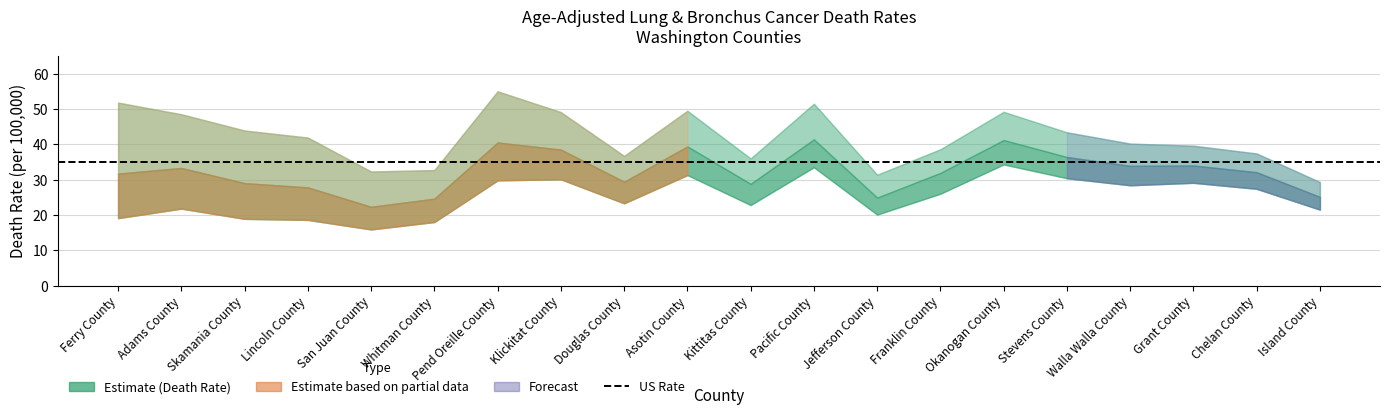

True or false: Upper 95% CI and Age-Adjusted Death Rate intersect in this chart.

False